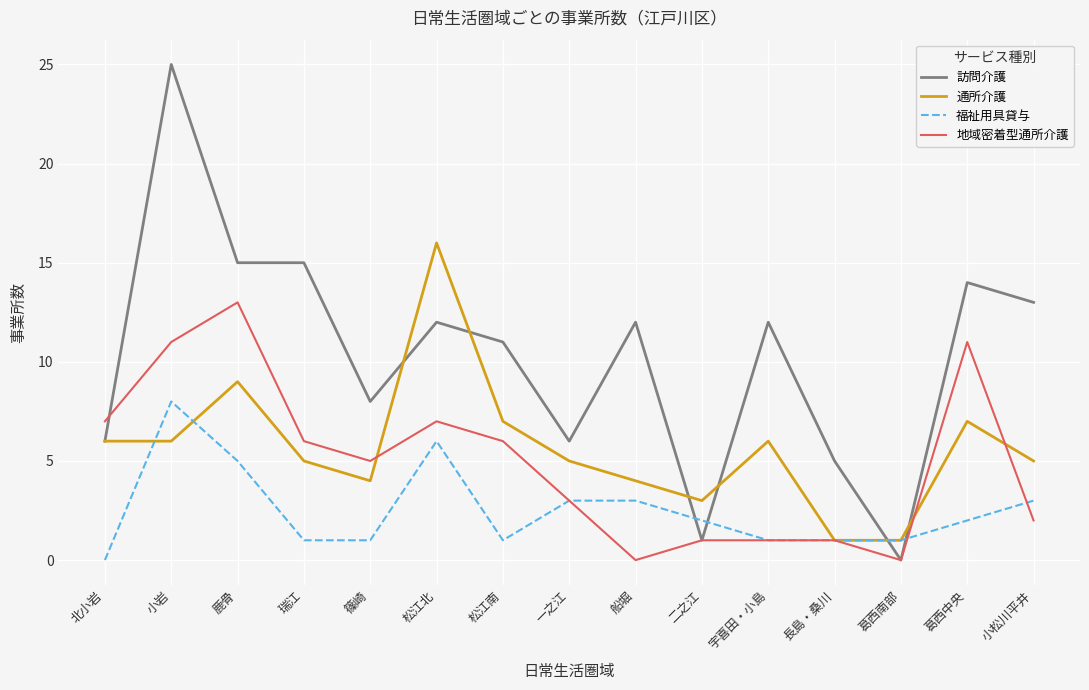

What is the difference between the highest and lowest values at 長島・桑川?

4